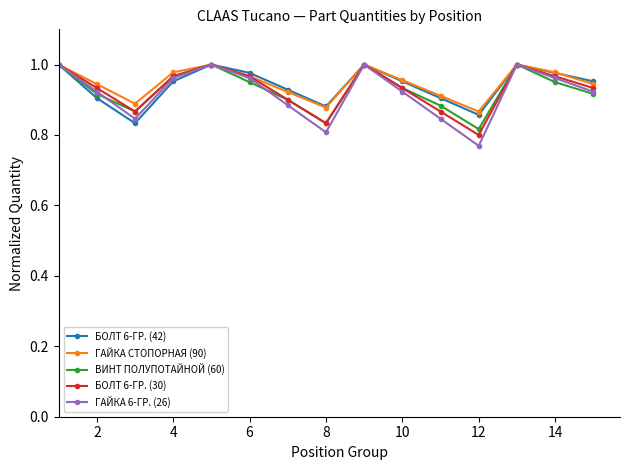

How many lines are shown in the chart?

5